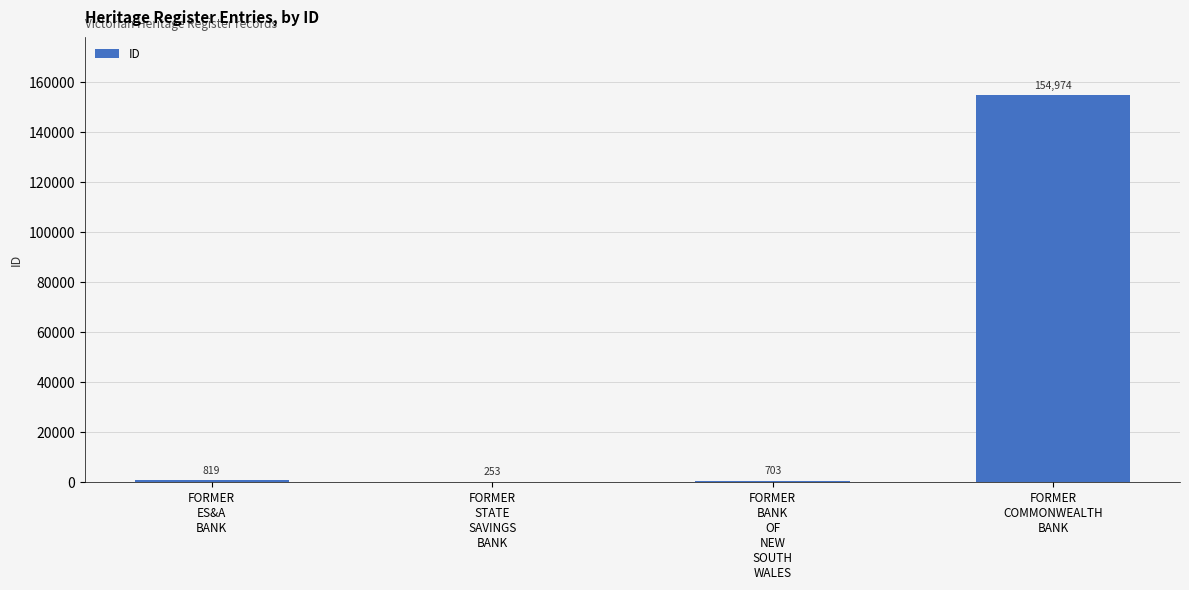

Approximately how many times larger is the value at FORMER
BANK
OF
NEW
SOUTH
WALES compared to FORMER
ES&A
BANK?

0.9